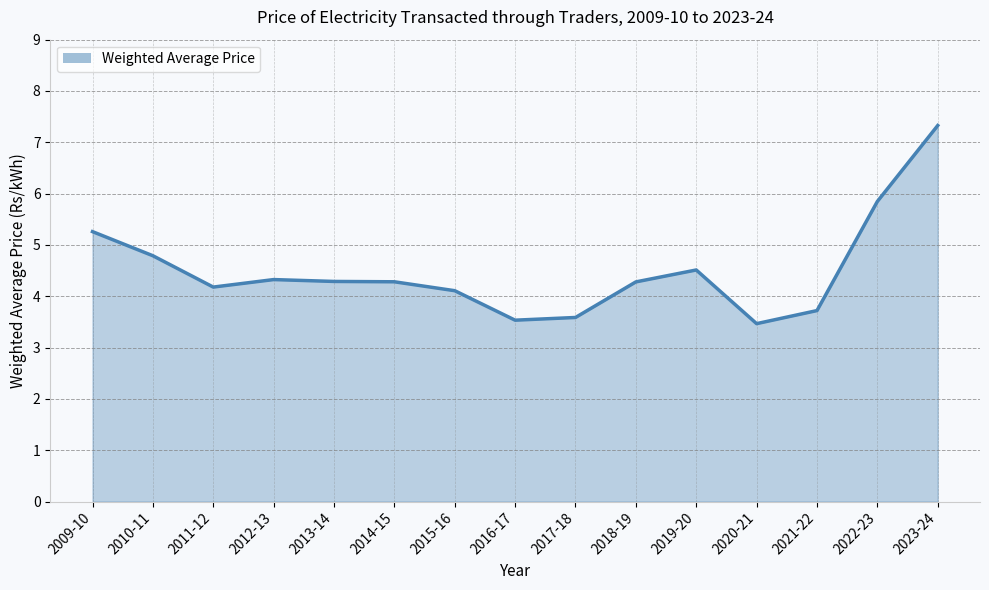

What is the minimum value shown in the chart?

3.5